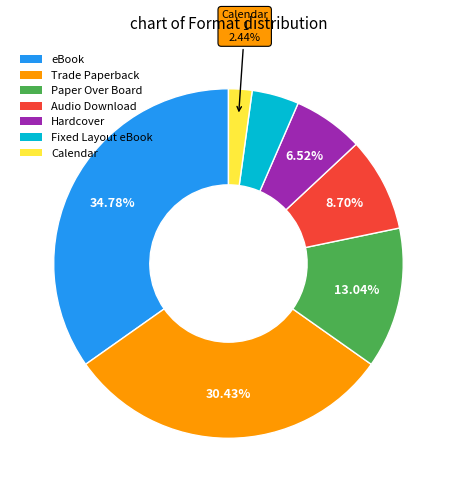

Does Hardcover account for over 50% of the chart?

No